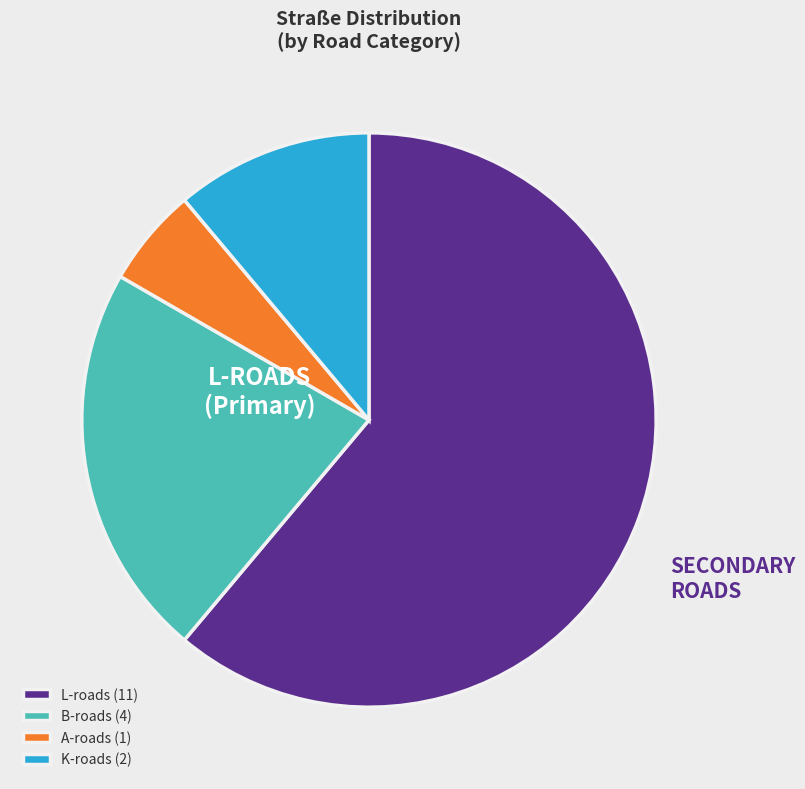

Is the sum of A-roads (1) and K-roads (2) greater than half?

No